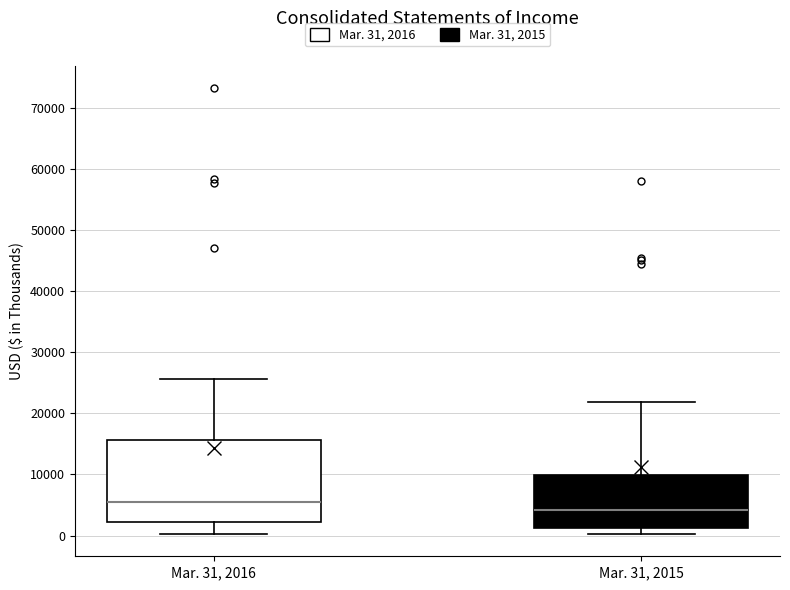

Reading left to right, transcribe this box plot: for each box, give where its median line is, the range the box spans, and where its two whiskers end, as read against the y-axis. The values are not printed on the chart, so give them approximately, as read against the axis.

Mar. 31, 2016: median 5000, box 2000 to 16000, whiskers 0 to 26000
Mar. 31, 2015: median 4000, box 1000 to 10000, whiskers 0 to 22000